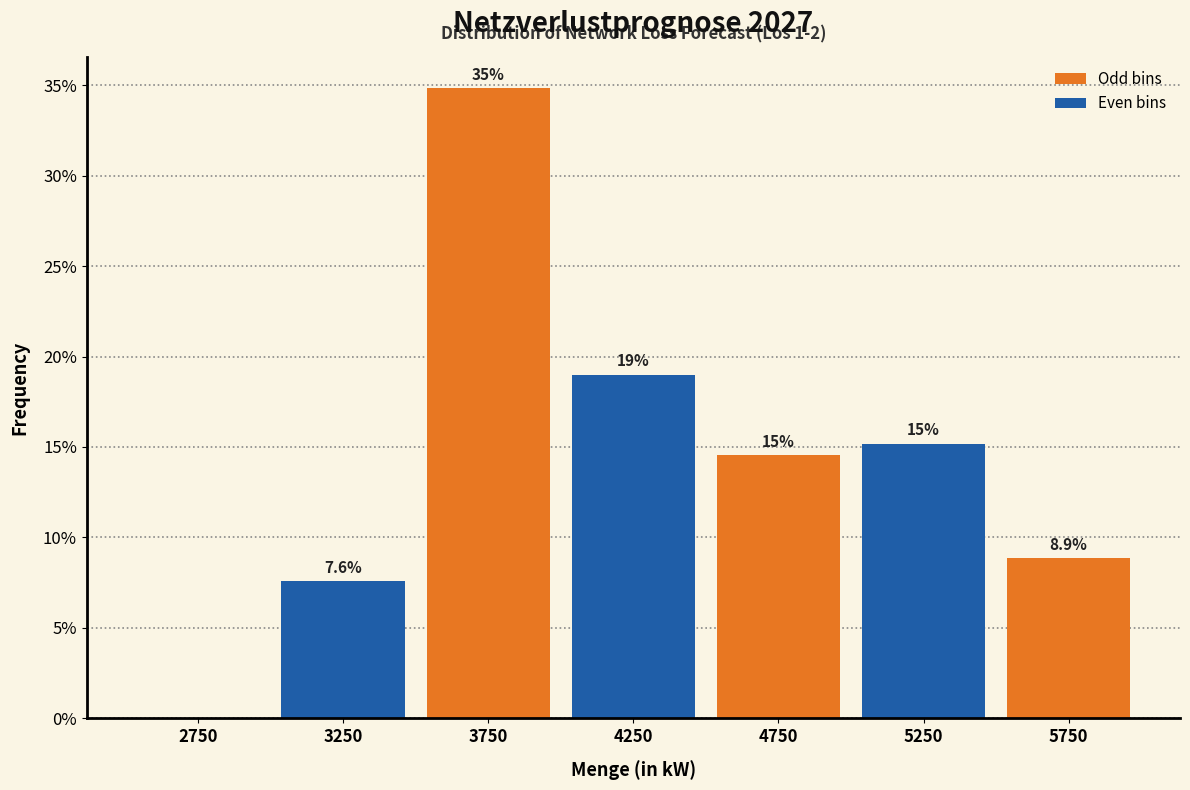

Over which range of the x-axis is the bar tallest?

3500 to 4000